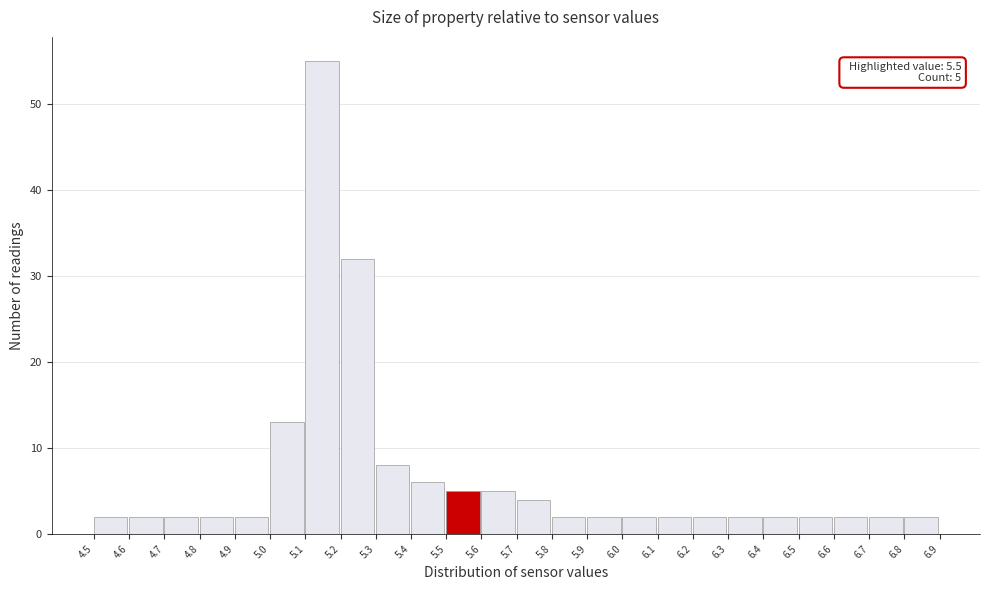

Over which range of the x-axis is the bar tallest?

5.1 to 5.2